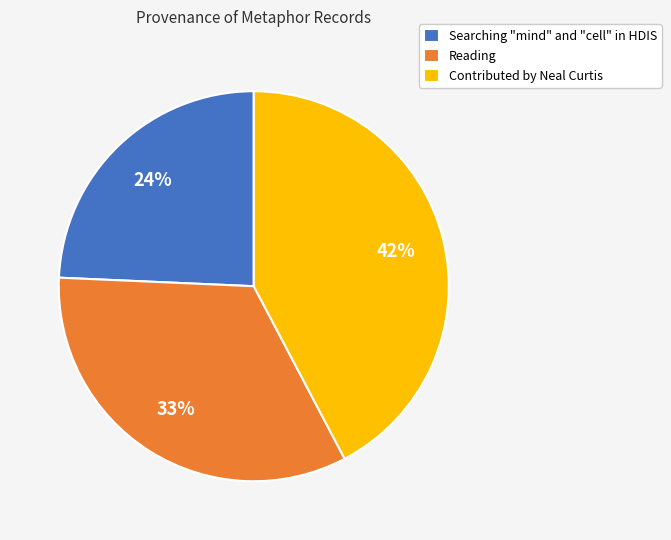

What is the ratio of the value at Searching "mind" and "cell" in HDIS to the value at Contributed by Neal Curtis?

0.6